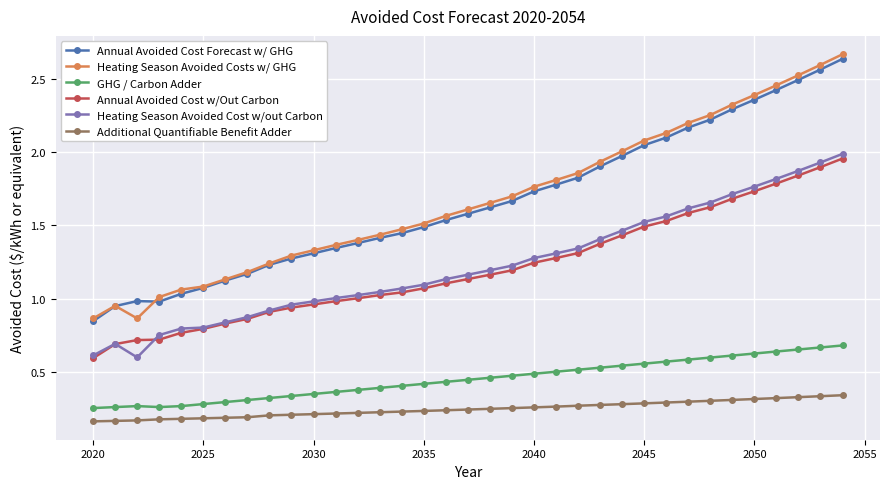

Which series has the widest spread of values?

Heating Season Avoided Costs w/ GHG